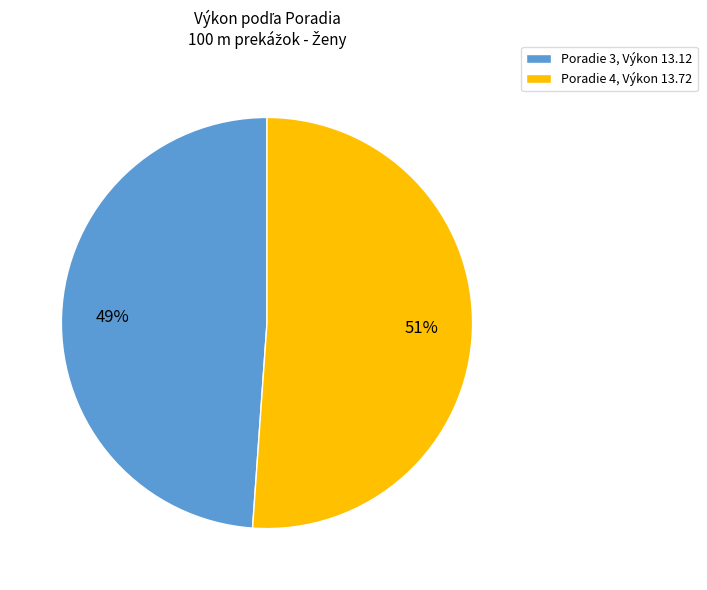

Count the number of slices in the pie.

2